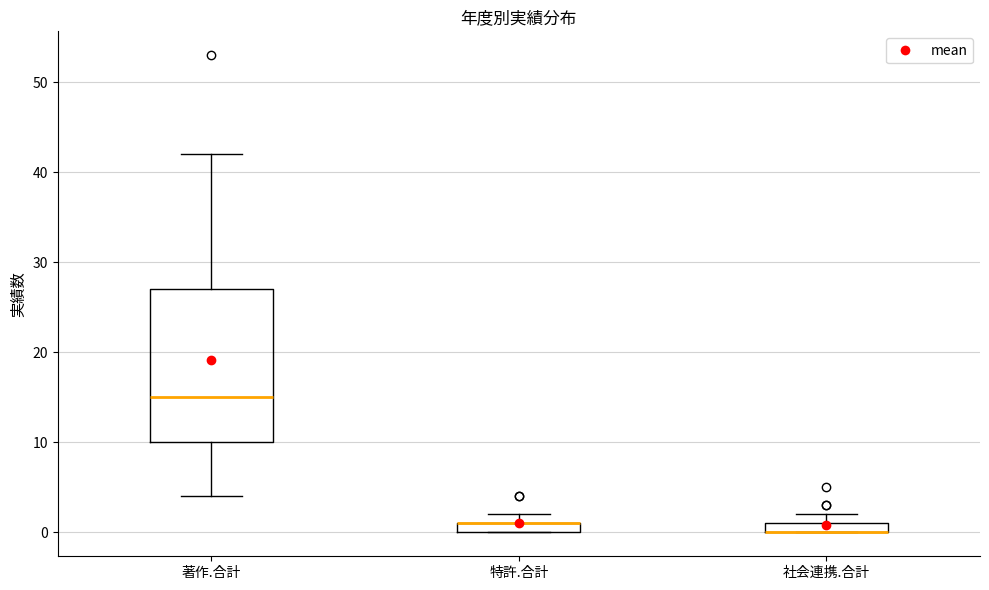

Which box is the tallest, from its lower edge to its upper edge?

著作.合計